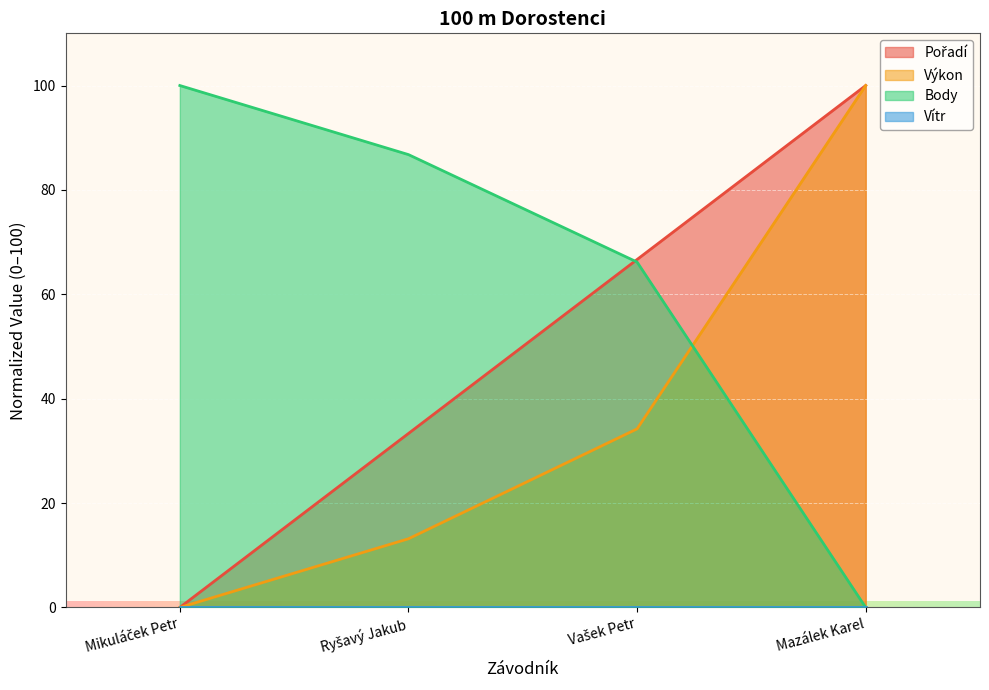

Where does the Pořadí series first go above 66?

Vašek Petr